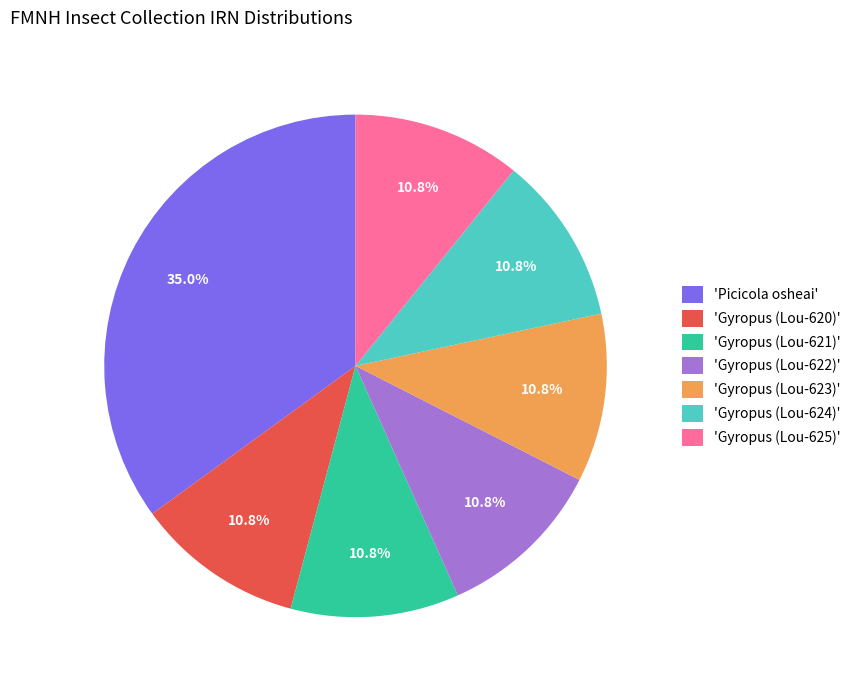

What percentage is NOT represented by 'Gyropus (Lou-625)'?

89.2%